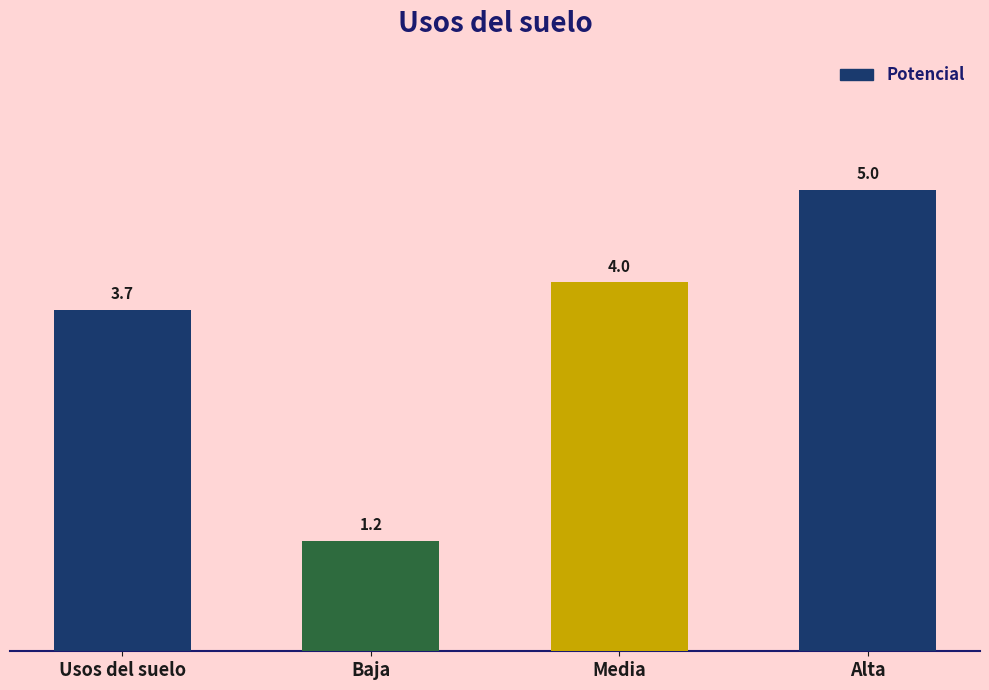

How many values are between 3 and 5?

3